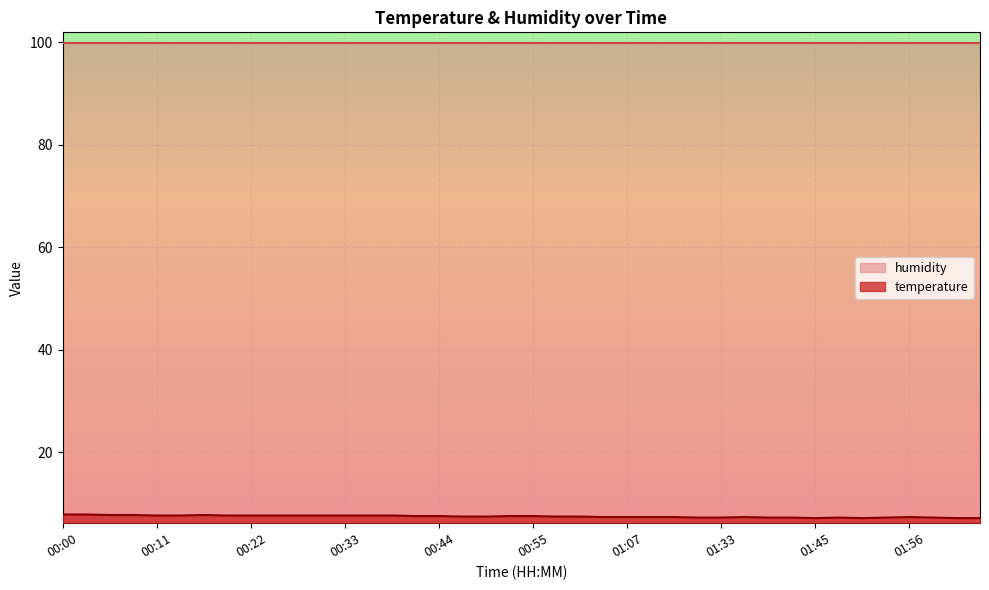

List the labels in order of value, smallest first.

01:45, 01:50, 02:02, 02:05, 01:31, 01:33, 01:39, 01:42, 01:47, 01:53, 01:59, 01:04, 01:07, 01:09, 01:13, 01:36, 01:56, 00:47, 00:50, 00:58, 01:01, 00:41, 00:44, 00:53, 00:55, 00:11, 00:14, 00:19, 00:22, 00:25, 00:28, 00:30, 00:33, 00:36, 00:39, 00:06, 00:08, 00:17, 00:00, 00:03